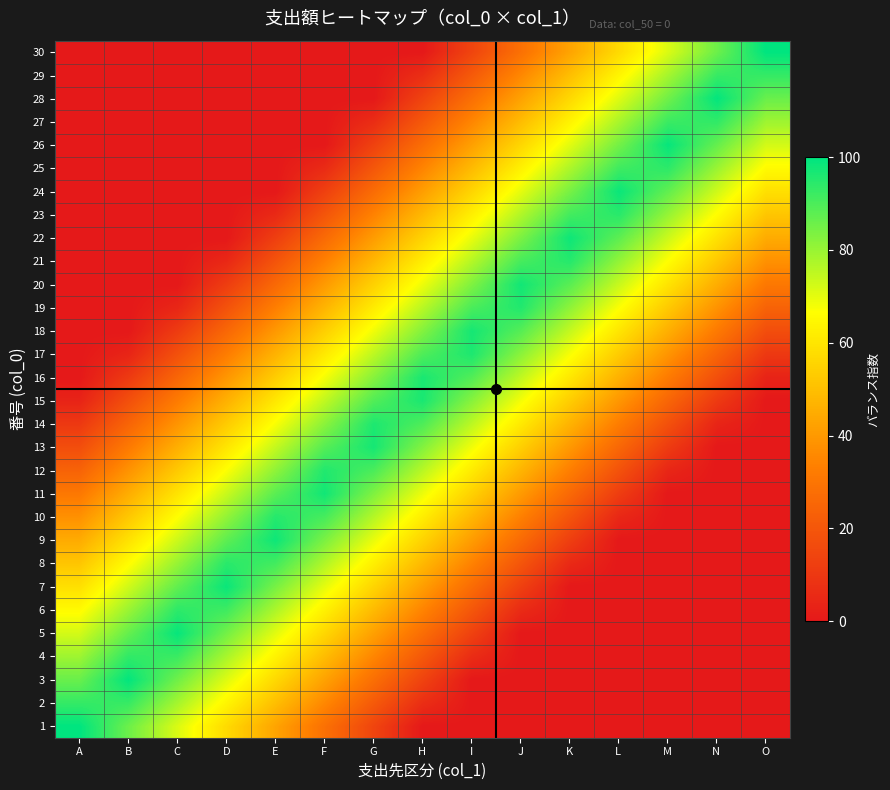

Reading left to right, extract all data points from this chart.

1: A=100.0	B=85.7	C=71.4	D=57.1	E=42.9	F=28.6	G=14.3	H=0.0	I=0.0	J=0.0	K=0.0	L=0.0	M=0.0	N=0.0	O=0.0
2: A=93.1	B=92.6	C=78.3	D=64.0	E=49.8	F=35.5	G=21.2	H=6.9	I=0.0	J=0.0	K=0.0	L=0.0	M=0.0	N=0.0	O=0.0
3: A=86.2	B=99.5	C=85.2	D=70.9	E=56.7	F=42.4	G=28.1	H=13.8	I=0.0	J=0.0	K=0.0	L=0.0	M=0.0	N=0.0	O=0.0
4: A=79.3	B=93.6	C=92.1	D=77.8	E=63.5	F=49.3	G=35.0	H=20.7	I=6.4	J=0.0	K=0.0	L=0.0	M=0.0	N=0.0	O=0.0
5: A=72.4	B=86.7	C=99.0	D=84.7	E=70.4	F=56.2	G=41.9	H=27.6	I=13.3	J=0.0	K=0.0	L=0.0	M=0.0	N=0.0	O=0.0
6: A=65.5	B=79.8	C=94.1	D=91.6	E=77.3	F=63.1	G=48.8	H=34.5	I=20.2	J=5.9	K=0.0	L=0.0	M=0.0	N=0.0	O=0.0
7: A=58.6	B=72.9	C=87.2	D=98.5	E=84.2	F=70.0	G=55.7	H=41.4	I=27.1	J=12.8	K=0.0	L=0.0	M=0.0	N=0.0	O=0.0
8: A=51.7	B=66.0	C=80.3	D=94.6	E=91.1	F=76.8	G=62.6	H=48.3	I=34.0	J=19.7	K=5.4	L=0.0	M=0.0	N=0.0	O=0.0
9: A=44.8	B=59.1	C=73.4	D=87.7	E=98.0	F=83.7	G=69.5	H=55.2	I=40.9	J=26.6	K=12.3	L=0.0	M=0.0	N=0.0	O=0.0
10: A=37.9	B=52.2	C=66.5	D=80.8	E=95.1	F=90.6	G=76.4	H=62.1	I=47.8	J=33.5	K=19.2	L=4.9	M=0.0	N=0.0	O=0.0
11: A=31.0	B=45.3	C=59.6	D=73.9	E=88.2	F=97.5	G=83.3	H=69.0	I=54.7	J=40.4	K=26.1	L=11.8	M=0.0	N=0.0	O=0.0
12: A=24.1	B=38.4	C=52.7	D=67.0	E=81.3	F=95.6	G=90.1	H=75.9	I=61.6	J=47.3	K=33.0	L=18.7	M=4.4	N=0.0	O=0.0
13: A=17.2	B=31.5	C=45.8	D=60.1	E=74.4	F=88.7	G=97.0	H=82.8	I=68.5	J=54.2	K=39.9	L=25.6	M=11.3	N=0.0	O=0.0
14: A=10.3	B=24.6	C=38.9	D=53.2	E=67.5	F=81.8	G=96.1	H=89.7	I=75.4	J=61.1	K=46.8	L=32.5	M=18.2	N=3.9	O=0.0
15: A=3.4	B=17.7	C=32.0	D=46.3	E=60.6	F=74.9	G=89.2	H=96.6	I=82.3	J=68.0	K=53.7	L=39.4	M=25.1	N=10.8	O=0.0
16: A=0.0	B=10.8	C=25.1	D=39.4	E=53.7	F=68.0	G=82.3	H=96.6	I=89.2	J=74.9	K=60.6	L=46.3	M=32.0	N=17.7	O=3.4
17: A=0.0	B=3.9	C=18.2	D=32.5	E=46.8	F=61.1	G=75.4	H=89.7	I=96.1	J=81.8	K=67.5	L=53.2	M=38.9	N=24.6	O=10.3
18: A=0.0	B=0.0	C=11.3	D=25.6	E=39.9	F=54.2	G=68.5	H=82.8	I=97.0	J=88.7	K=74.4	L=60.1	M=45.8	N=31.5	O=17.2
19: A=0.0	B=0.0	C=4.4	D=18.7	E=33.0	F=47.3	G=61.6	H=75.9	I=90.1	J=95.6	K=81.3	L=67.0	M=52.7	N=38.4	O=24.1
20: A=0.0	B=0.0	C=0.0	D=11.8	E=26.1	F=40.4	G=54.7	H=69.0	I=83.3	J=97.5	K=88.2	L=73.9	M=59.6	N=45.3	O=31.0
21: A=0.0	B=0.0	C=0.0	D=4.9	E=19.2	F=33.5	G=47.8	H=62.1	I=76.4	J=90.6	K=95.1	L=80.8	M=66.5	N=52.2	O=37.9
22: A=0.0	B=0.0	C=0.0	D=0.0	E=12.3	F=26.6	G=40.9	H=55.2	I=69.5	J=83.7	K=98.0	L=87.7	M=73.4	N=59.1	O=44.8
23: A=0.0	B=0.0	C=0.0	D=0.0	E=5.4	F=19.7	G=34.0	H=48.3	I=62.6	J=76.8	K=91.1	L=94.6	M=80.3	N=66.0	O=51.7
24: A=0.0	B=0.0	C=0.0	D=0.0	E=0.0	F=12.8	G=27.1	H=41.4	I=55.7	J=70.0	K=84.2	L=98.5	M=87.2	N=72.9	O=58.6
25: A=0.0	B=0.0	C=0.0	D=0.0	E=0.0	F=5.9	G=20.2	H=34.5	I=48.8	J=63.1	K=77.3	L=91.6	M=94.1	N=79.8	O=65.5
26: A=0.0	B=0.0	C=0.0	D=0.0	E=0.0	F=0.0	G=13.3	H=27.6	I=41.9	J=56.2	K=70.4	L=84.7	M=99.0	N=86.7	O=72.4
27: A=0.0	B=0.0	C=0.0	D=0.0	E=0.0	F=0.0	G=6.4	H=20.7	I=35.0	J=49.3	K=63.5	L=77.8	M=92.1	N=93.6	O=79.3
28: A=0.0	B=0.0	C=0.0	D=0.0	E=0.0	F=0.0	G=0.0	H=13.8	I=28.1	J=42.4	K=56.7	L=70.9	M=85.2	N=99.5	O=86.2
29: A=0.0	B=0.0	C=0.0	D=0.0	E=0.0	F=0.0	G=0.0	H=6.9	I=21.2	J=35.5	K=49.8	L=64.0	M=78.3	N=92.6	O=93.1
30: A=0.0	B=0.0	C=0.0	D=0.0	E=0.0	F=0.0	G=0.0	H=0.0	I=14.3	J=28.6	K=42.9	L=57.1	M=71.4	N=85.7	O=100.0